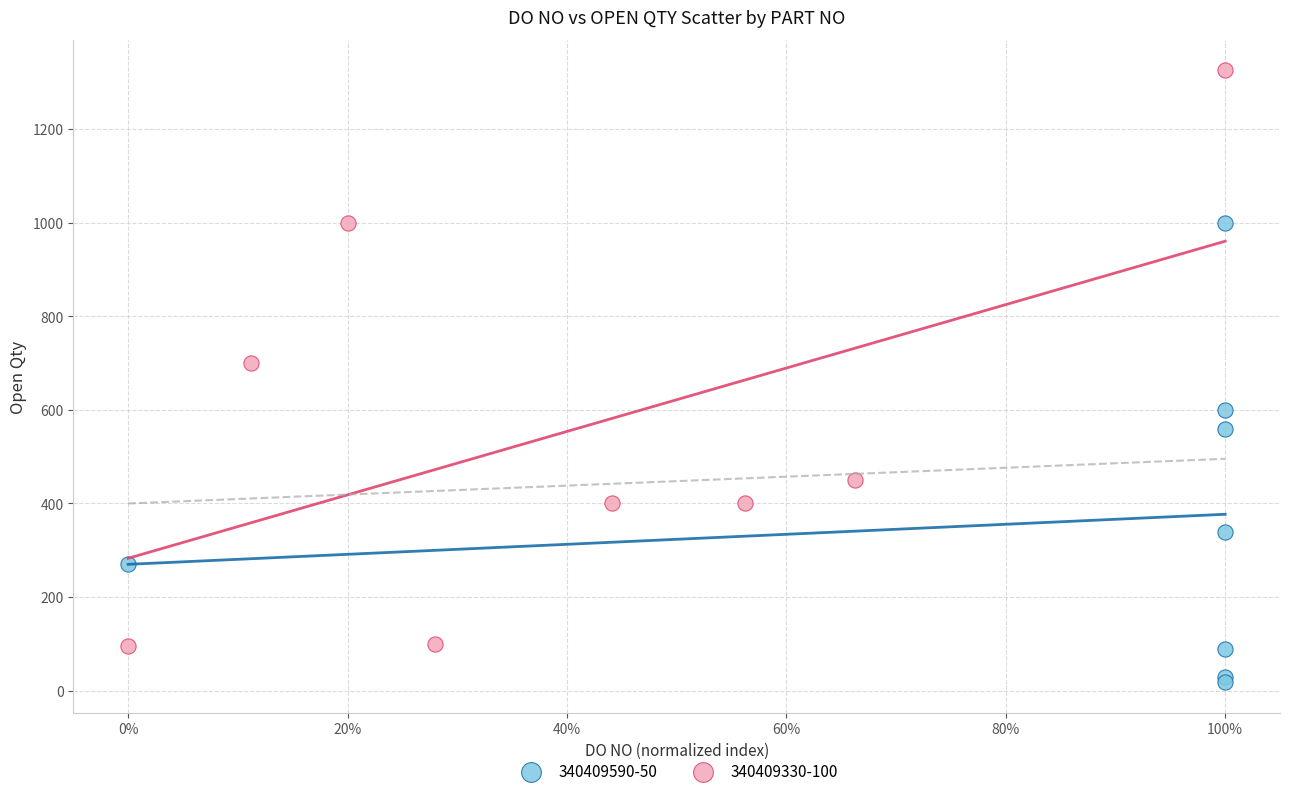

Which series has the widest spread of Y values?

340409330-100